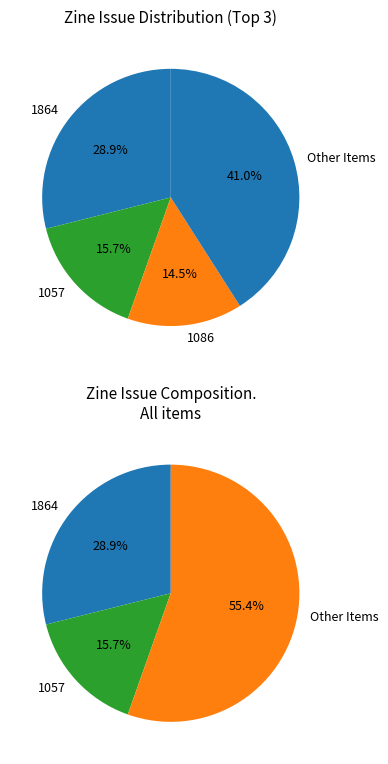

Does any single category account for the majority?

No